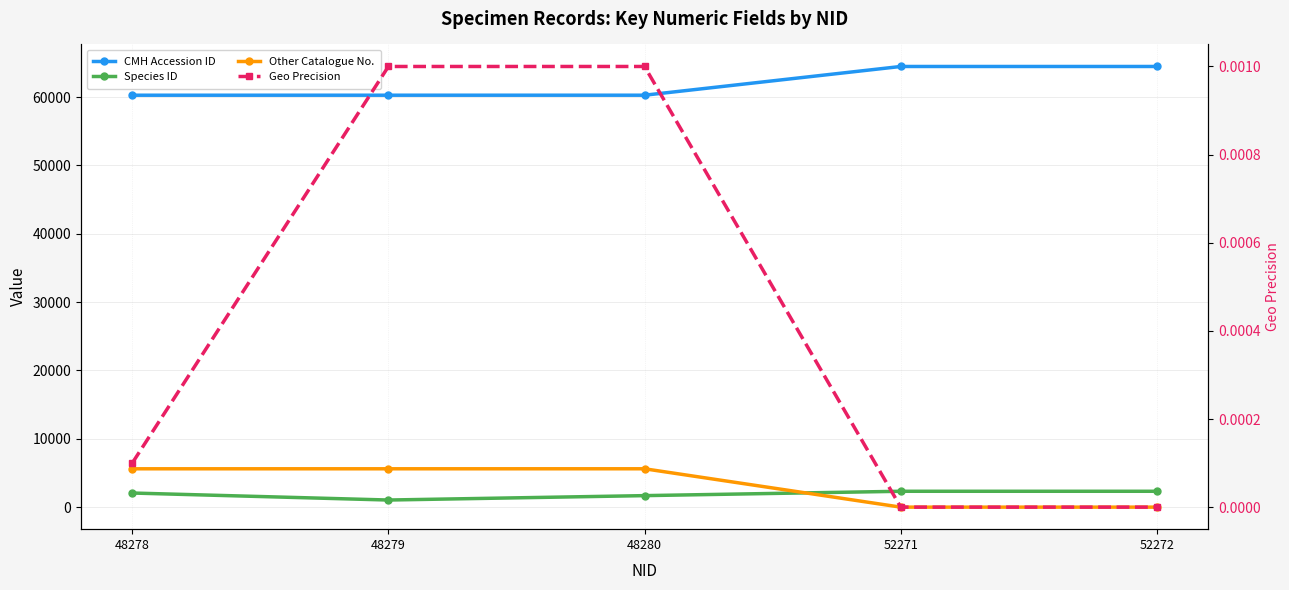

What is the difference between the maximum and second lowest values in the CMH Accession ID series?

4205.0